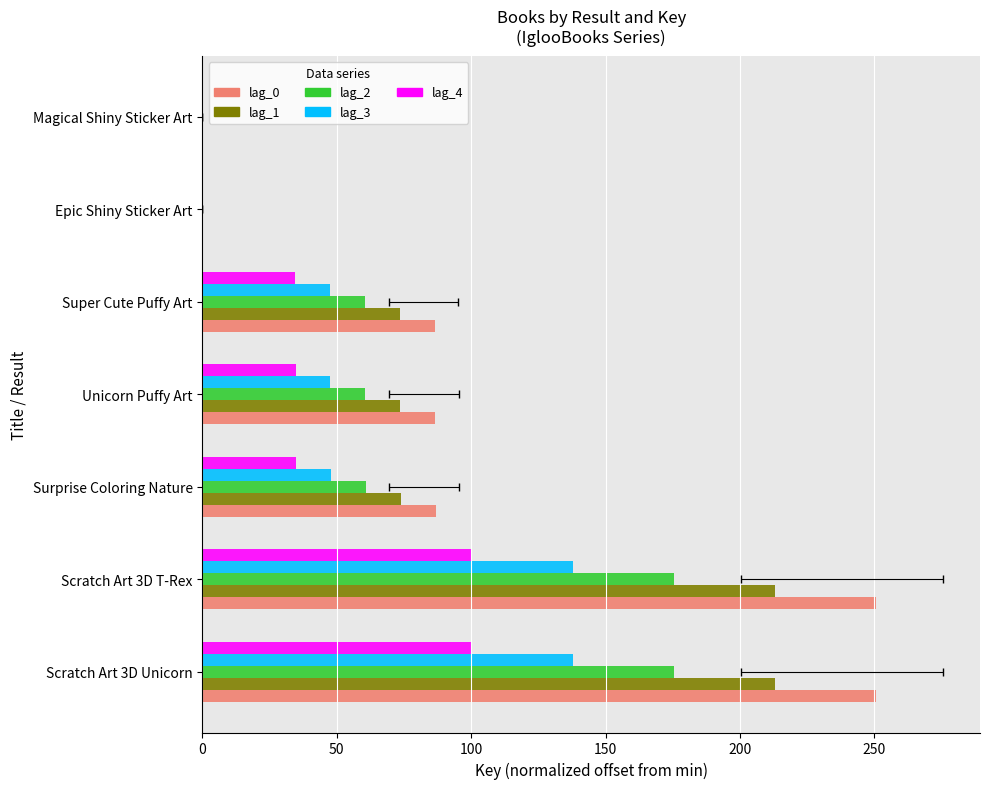

What are all the series names shown in the legend?

lag_0, lag_1, lag_2, lag_3, lag_4